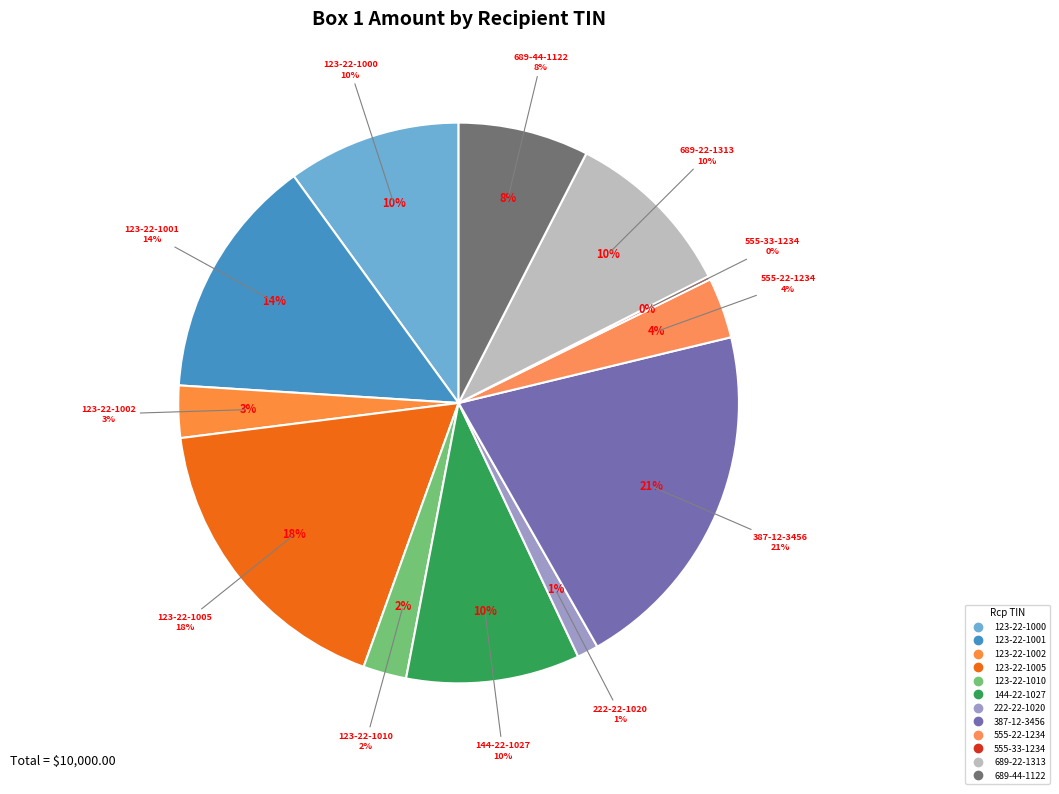

To the nearest percent, what is the average slice percentage?

8%